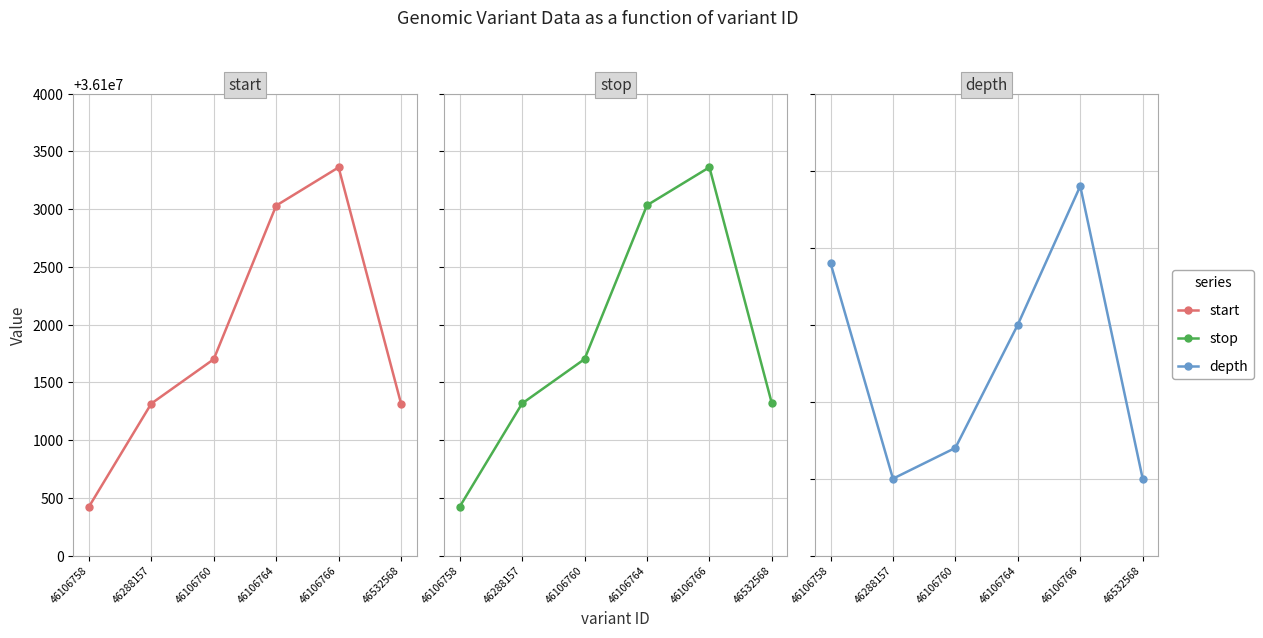

At how many categories does at least one series exceed 29616809?

6